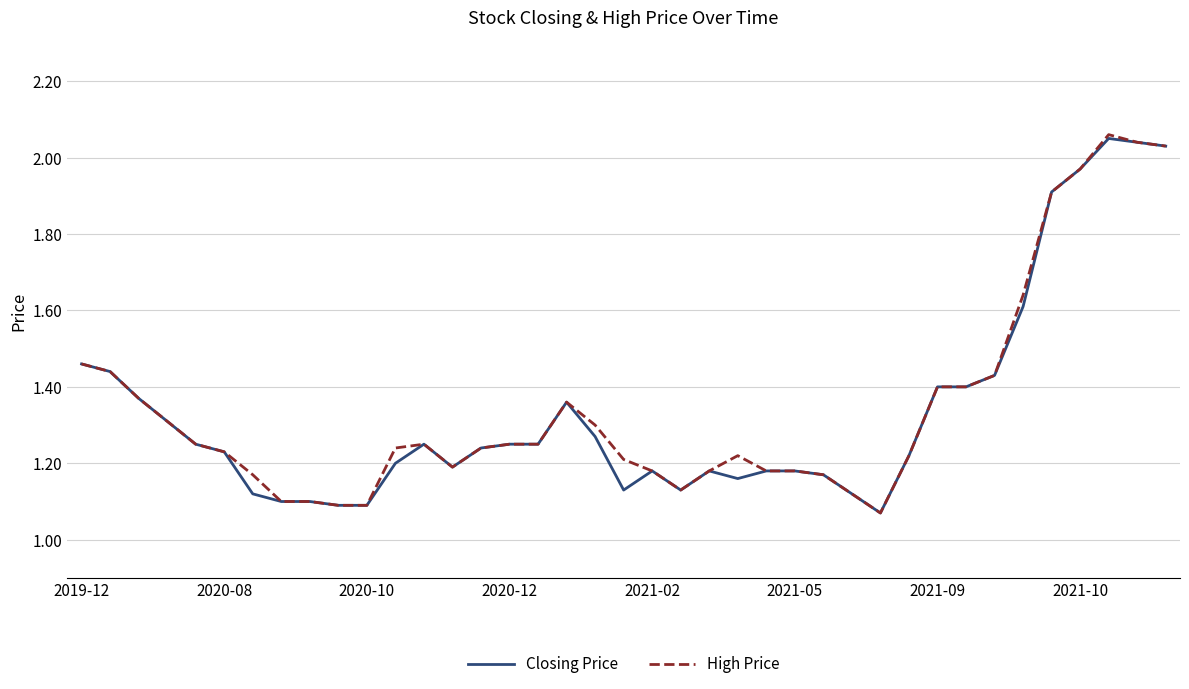

What is the lowest value of the Closing Price series?

1.1